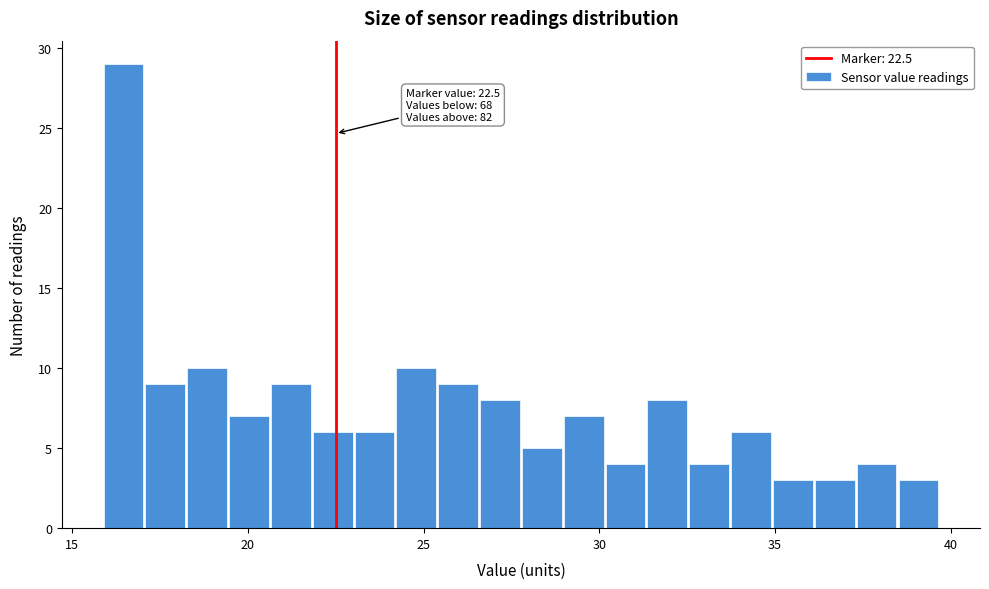

Around what value on the x-axis is the tallest bar? Give the approximate position of its centre, as read against the axis.

16.5